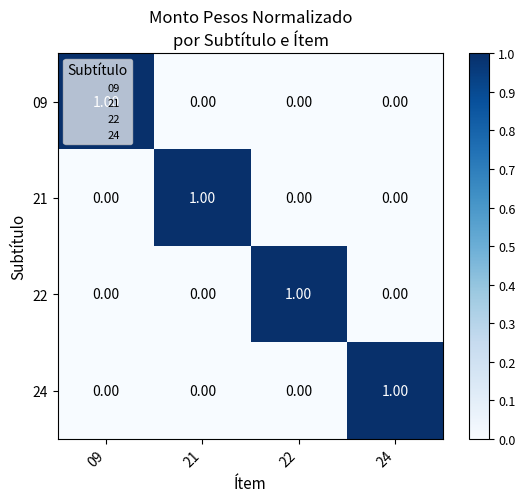

At how many categories does at least one series exceed 0?

4